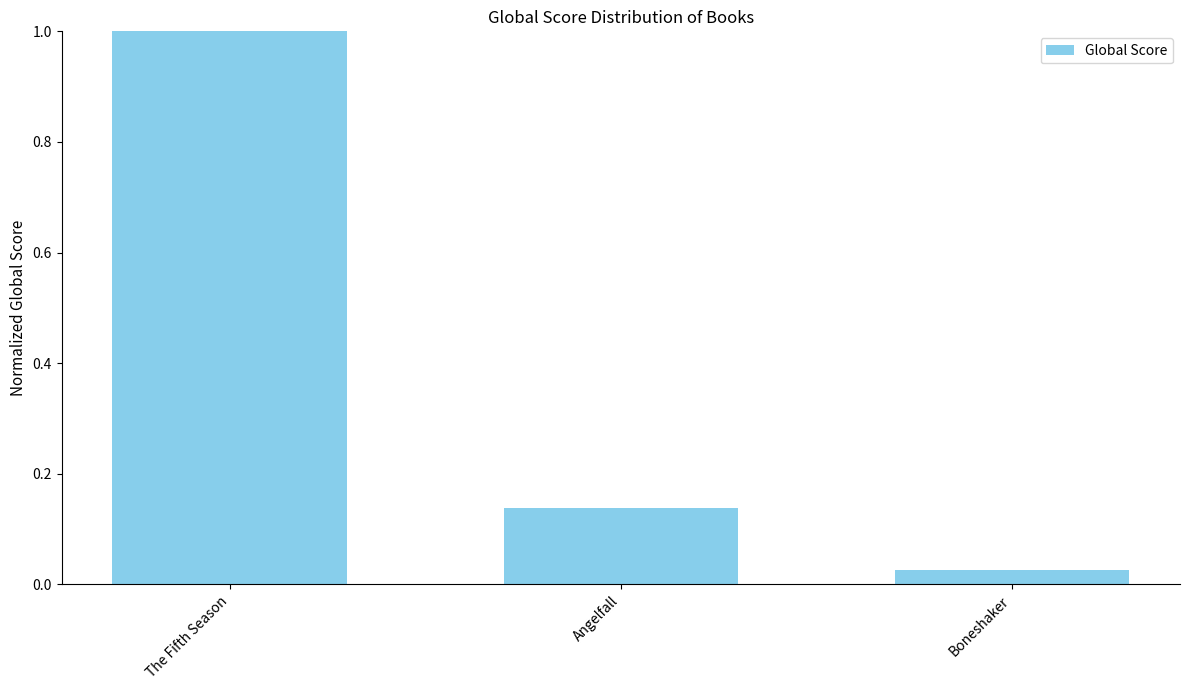

What is the label of the 3rd bar from the right?

The Fifth Season